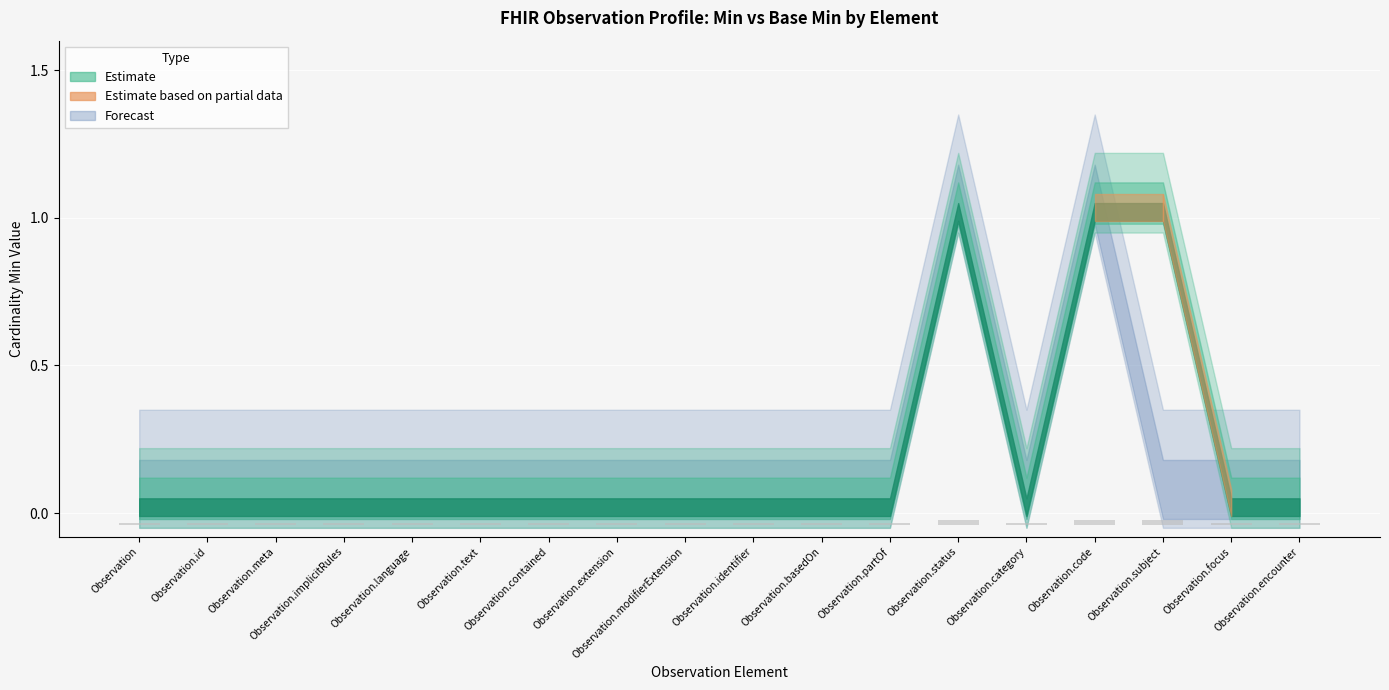

What is the label of the 8th bar from the right?

Observation.basedOn